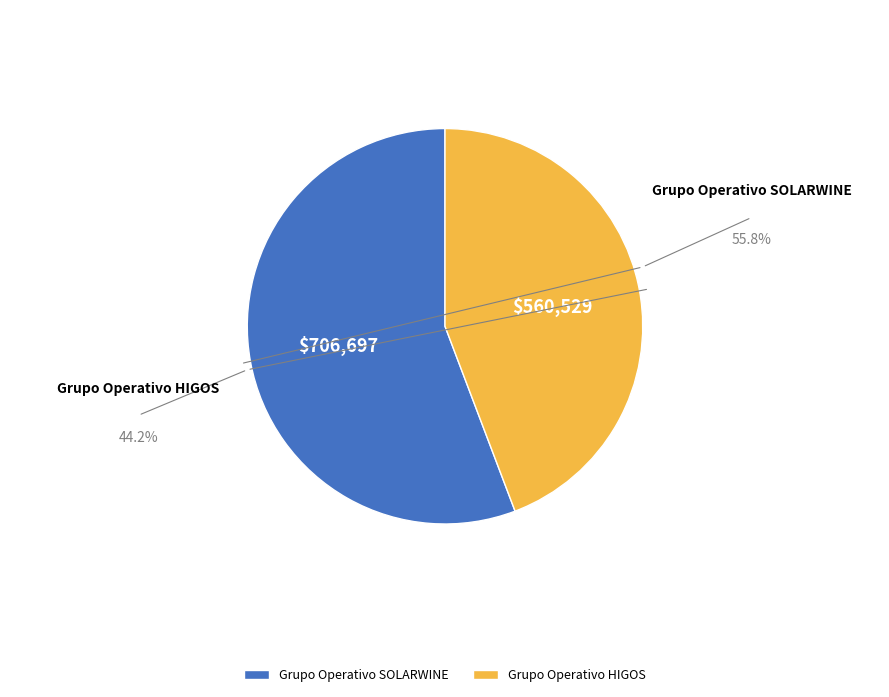

To the nearest percent, what percentage of the pie is Grupo Operativo HIGOS?

44%